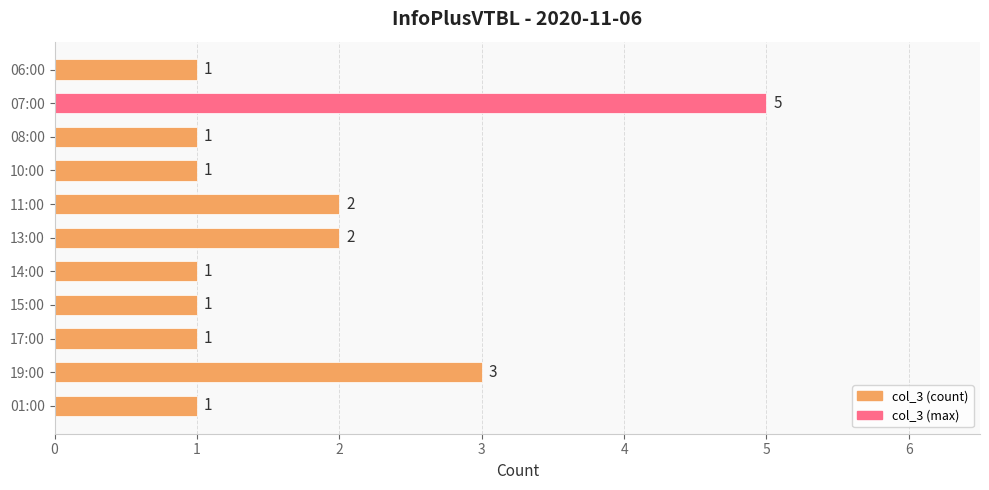

Count the number of categories in the chart.

11